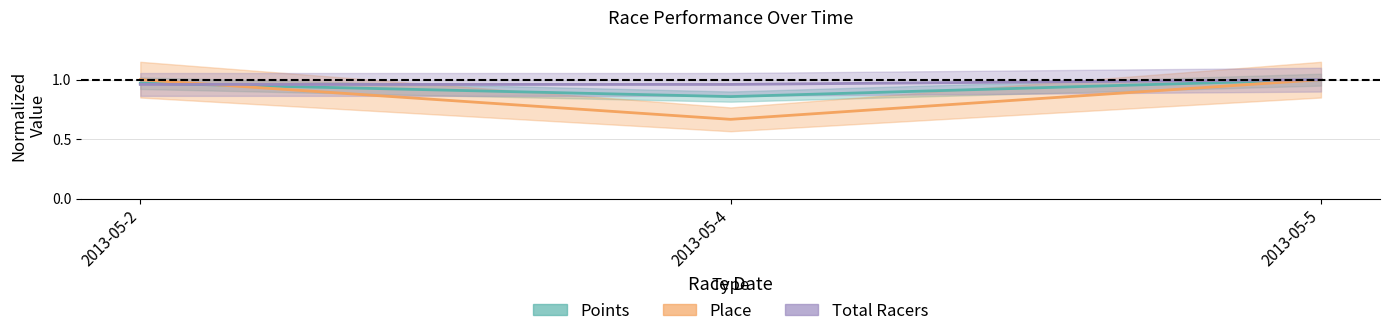

What is the value of the Place point at the 2nd from the left?

0.7